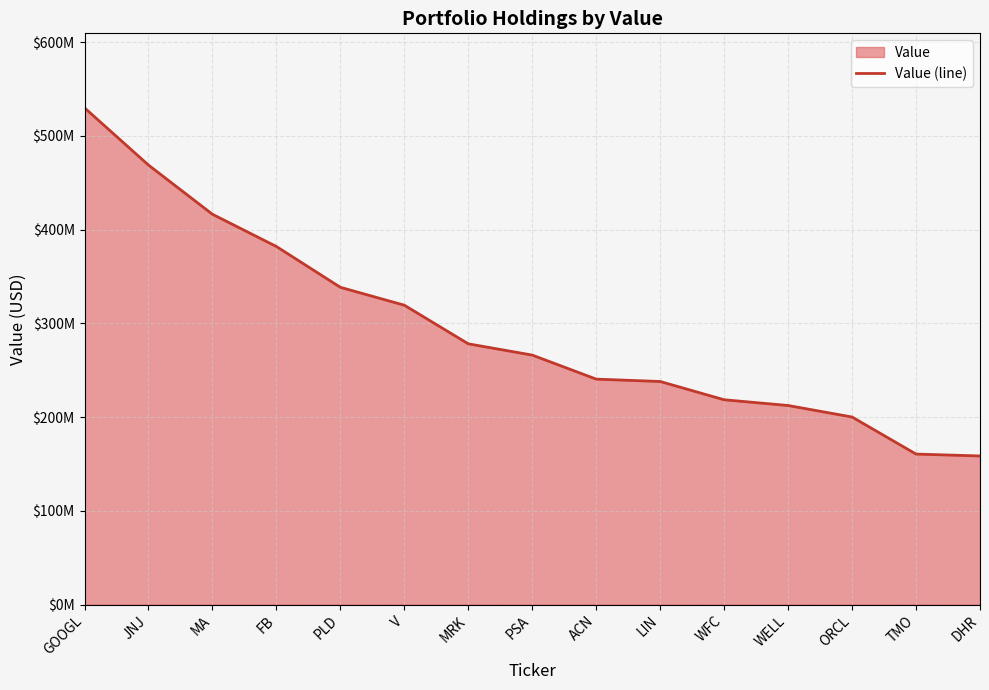

Reading right to left, extract all data points from this chart.

DHR=158534000	TMO=160563000	ORCL=200073000	WELL=212359000	WFC=218485000	LIN=237963000	ACN=240501000	PSA=266128000	MRK=278154000	V=319338000	PLD=338431000	FB=381951000	MA=416348000	JNJ=468802000	GOOGL=529857000